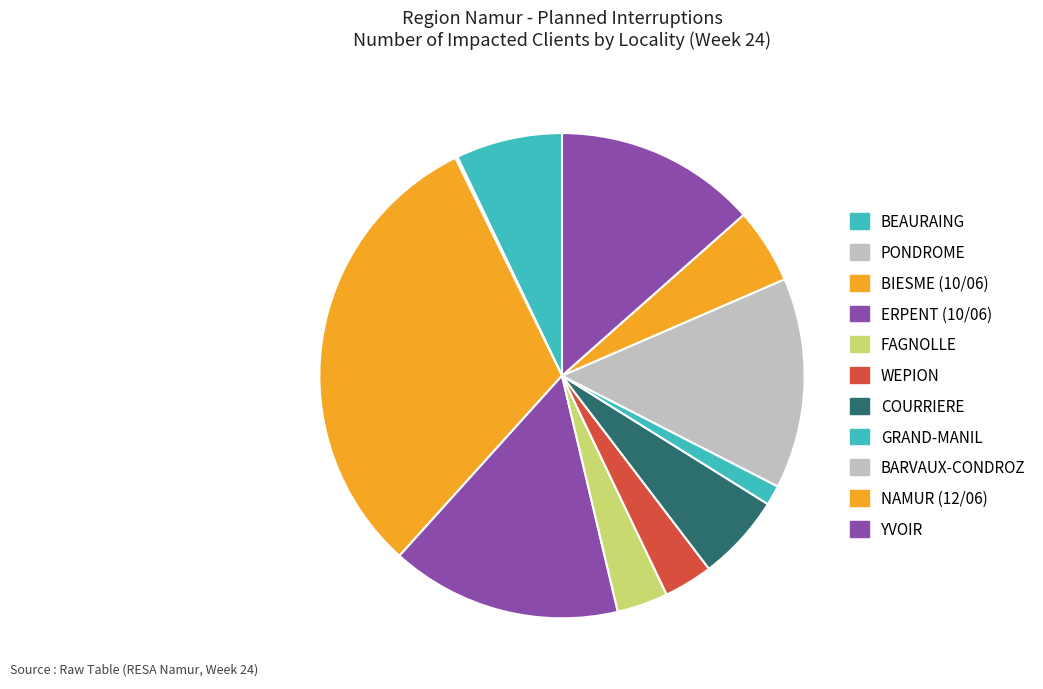

Do PONDROME and BIESME (10/06) together represent more than half of the pie?

No